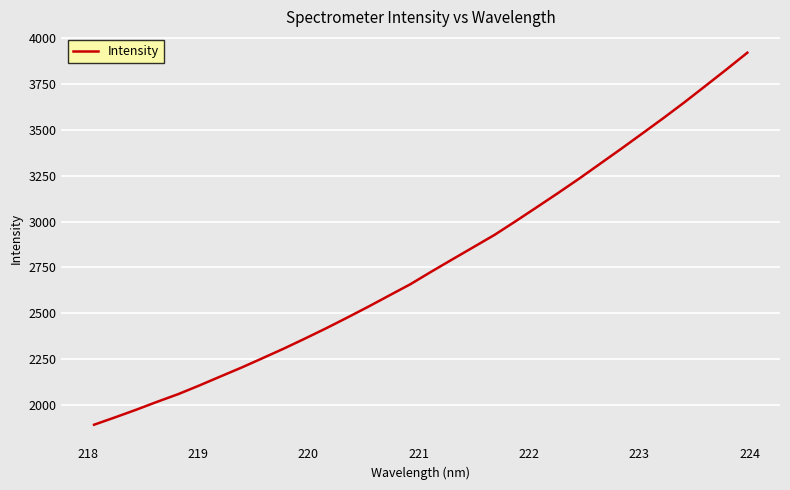

Reading left to right, extract all data points from this chart.

1894.0	1934.2	1975.7	2019.2	2061.0	2108.1	2157.0	2205.5	2256.8	2308.6	2362.9	2418.8	2476.8	2536.2	2597.7	2658.8	2727.6	2794.6	2861.1	2927.8	3002.1	3078.0	3154.4	3232.7	3314.1	3395.4	3478.5	3562.1	3648.1	3737.4	3827.3	3919.0